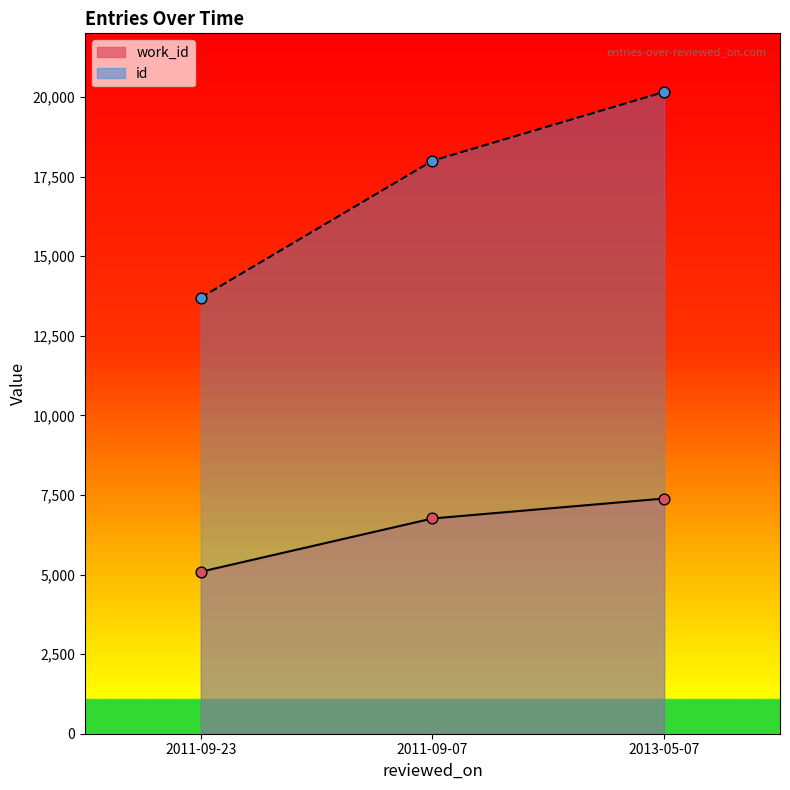

Which series has the largest total across all categories?

id